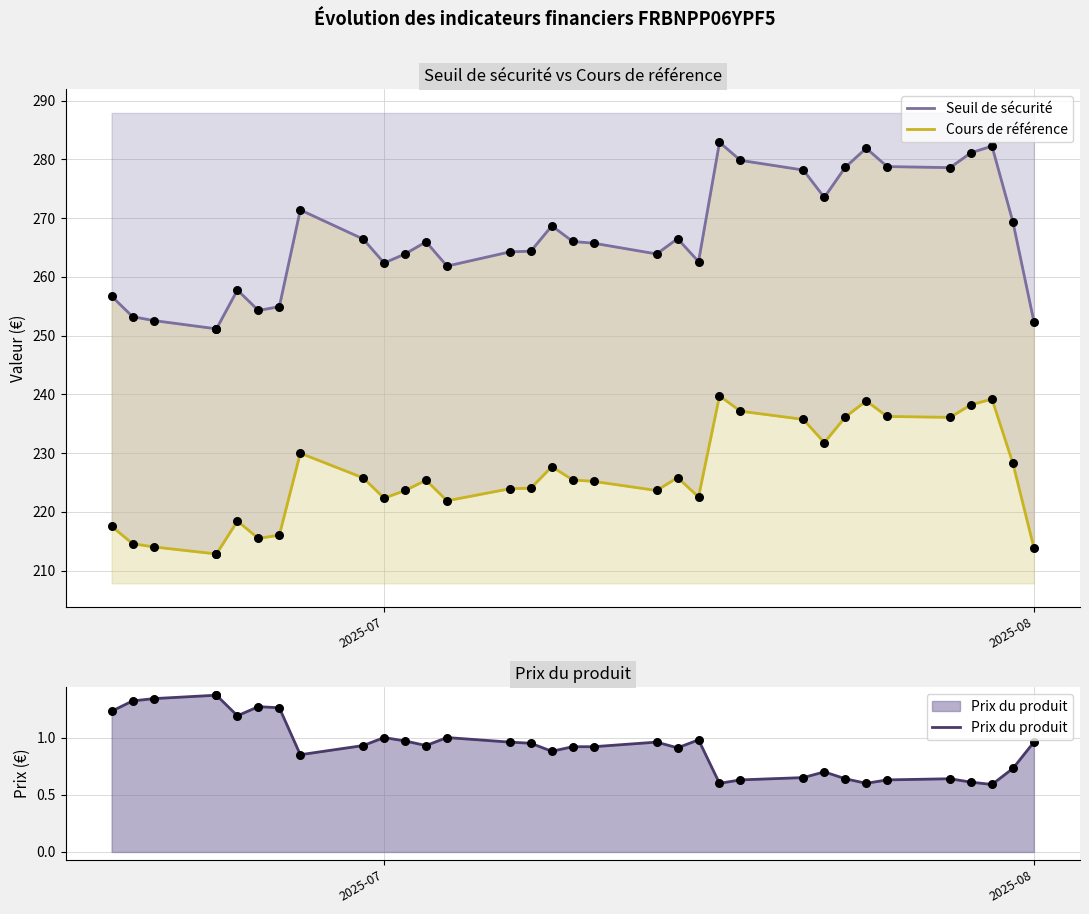

Is the value of Seuil de sécurité at 28 greater than the value of Prix du produit at 25?

Yes